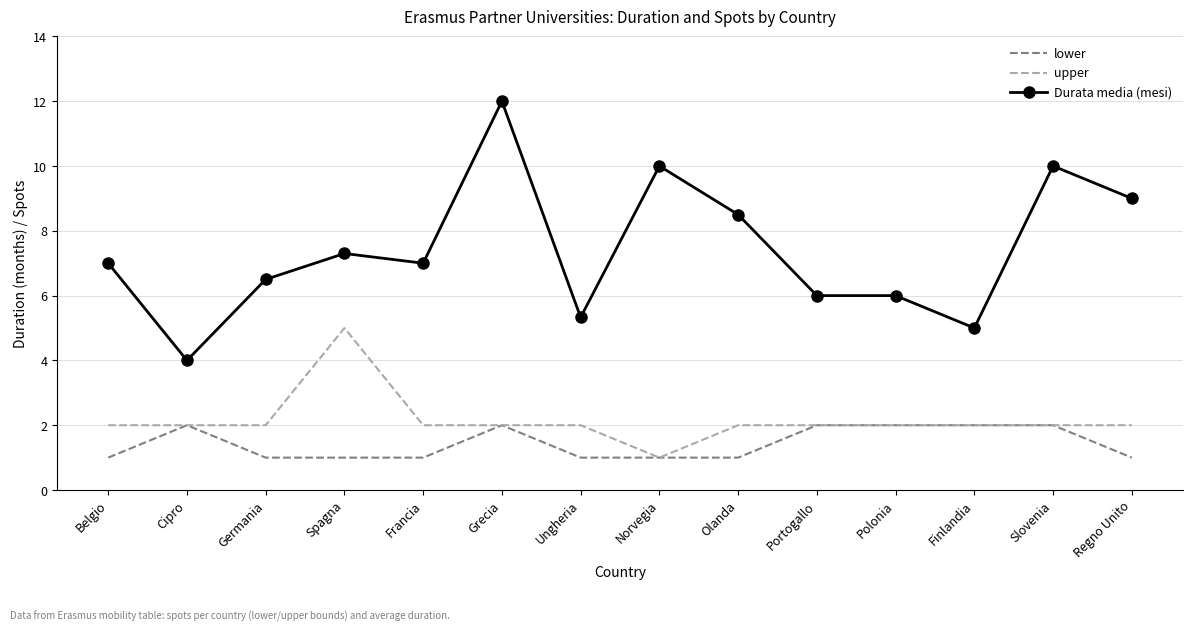

Rank the series at Spagna from lowest to highest value.

lower, upper, Durata media (mesi)